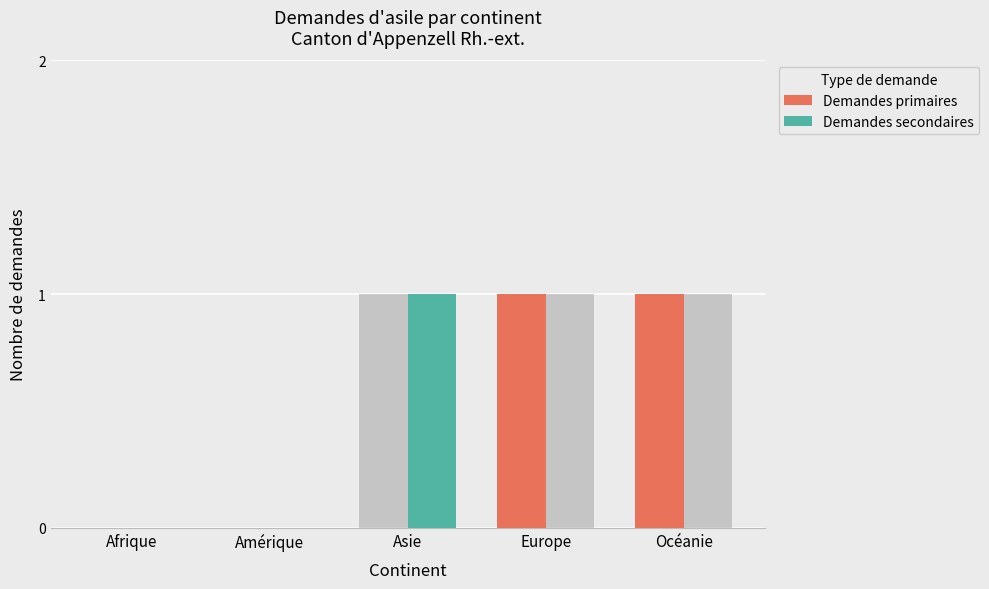

What are all the series names shown in the legend?

Demandes primaires, Demandes secondaires